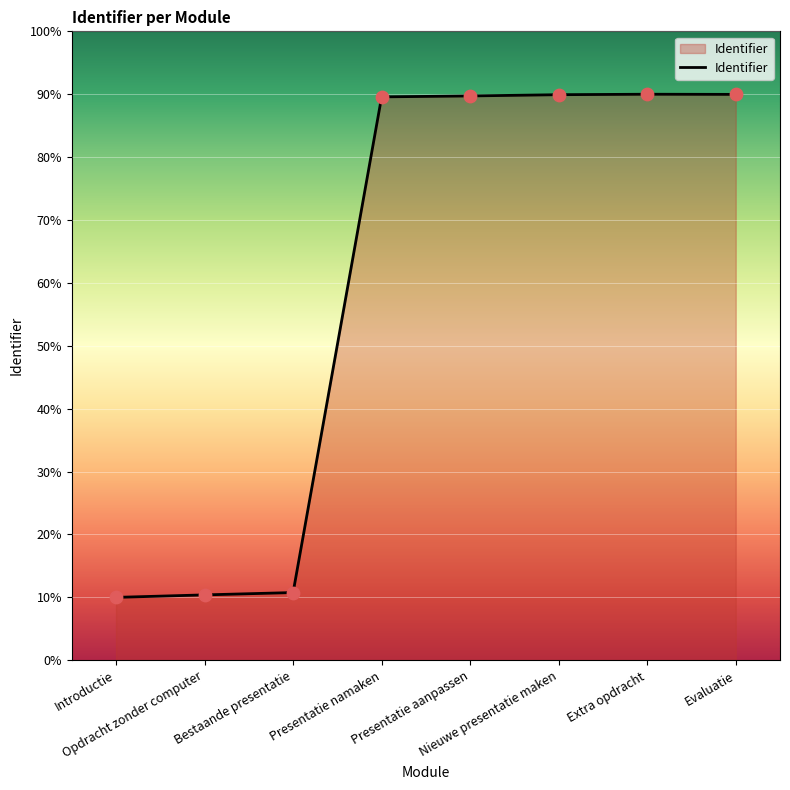

What is the ratio of the value at Extra opdracht to the value at Presentatie namaken?

1.0